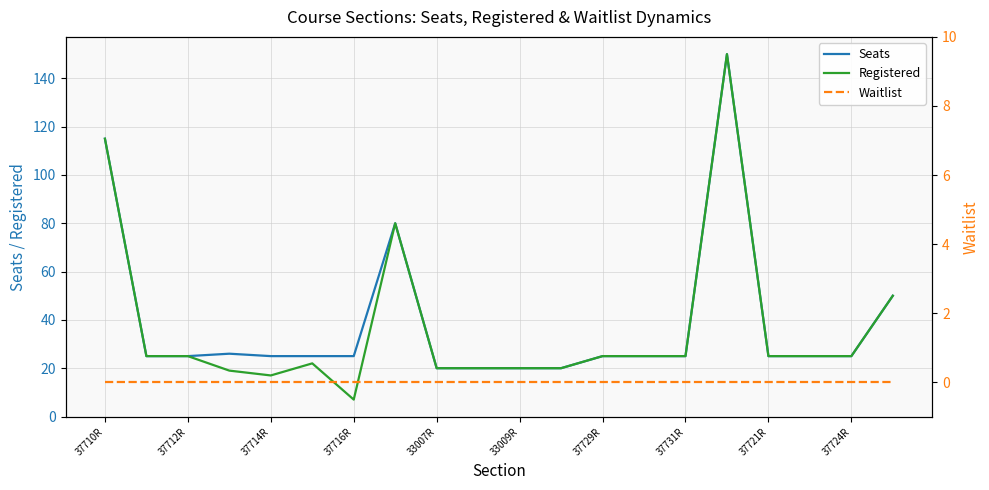

True or false: Seats and Waitlist cross at least once.

False